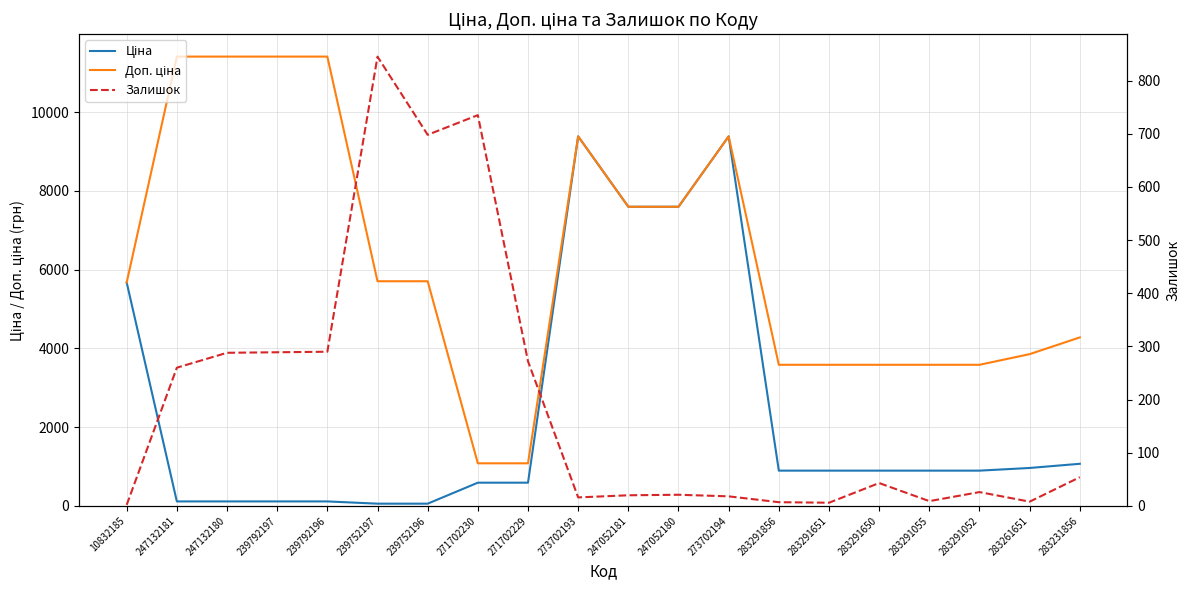

What position from the left is 273702193?

10